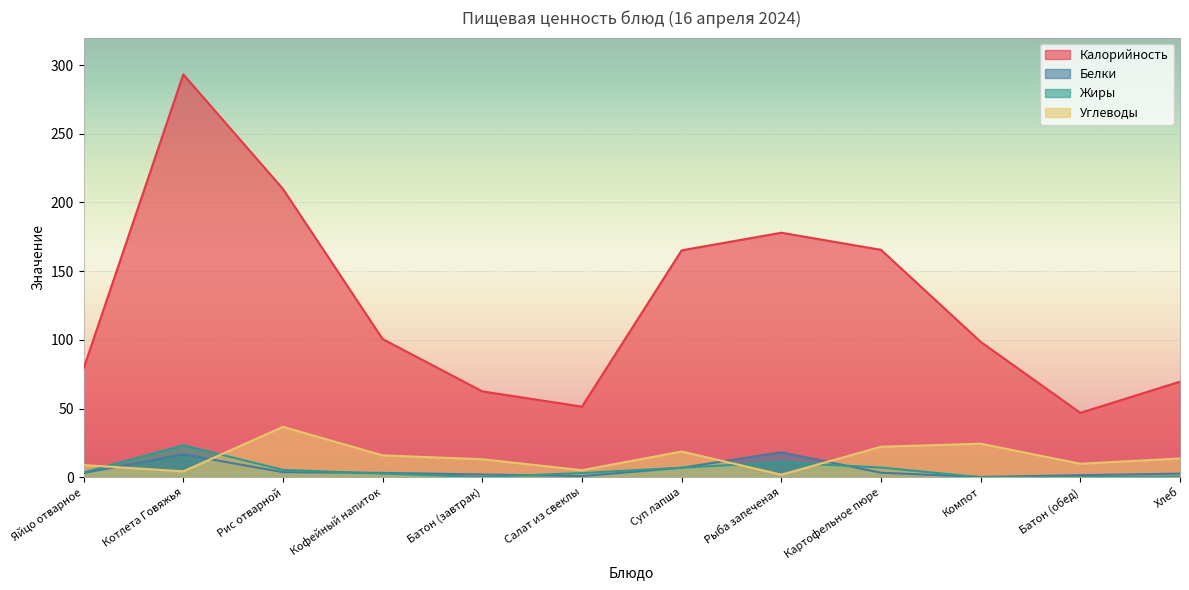

How many interior local valleys does the Калорийность series have?

2